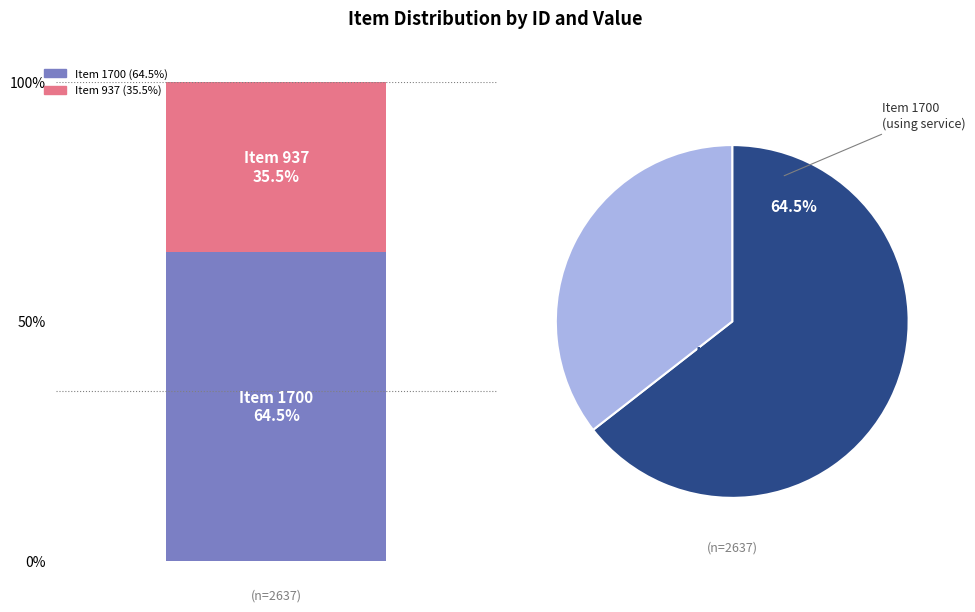

What percentage is the Item 1700 slice, to the nearest percent?

64%